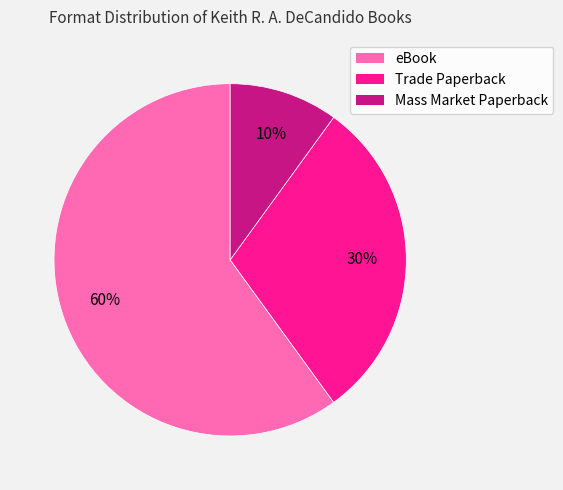

What percentage is the eBook slice, to the nearest percent?

60%